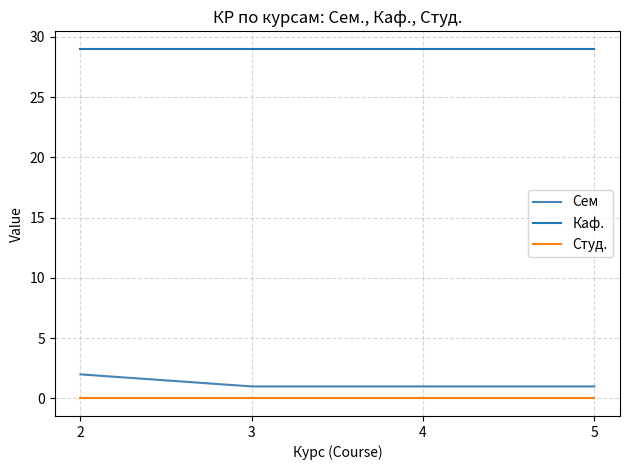

How many series are shown in this chart?

3